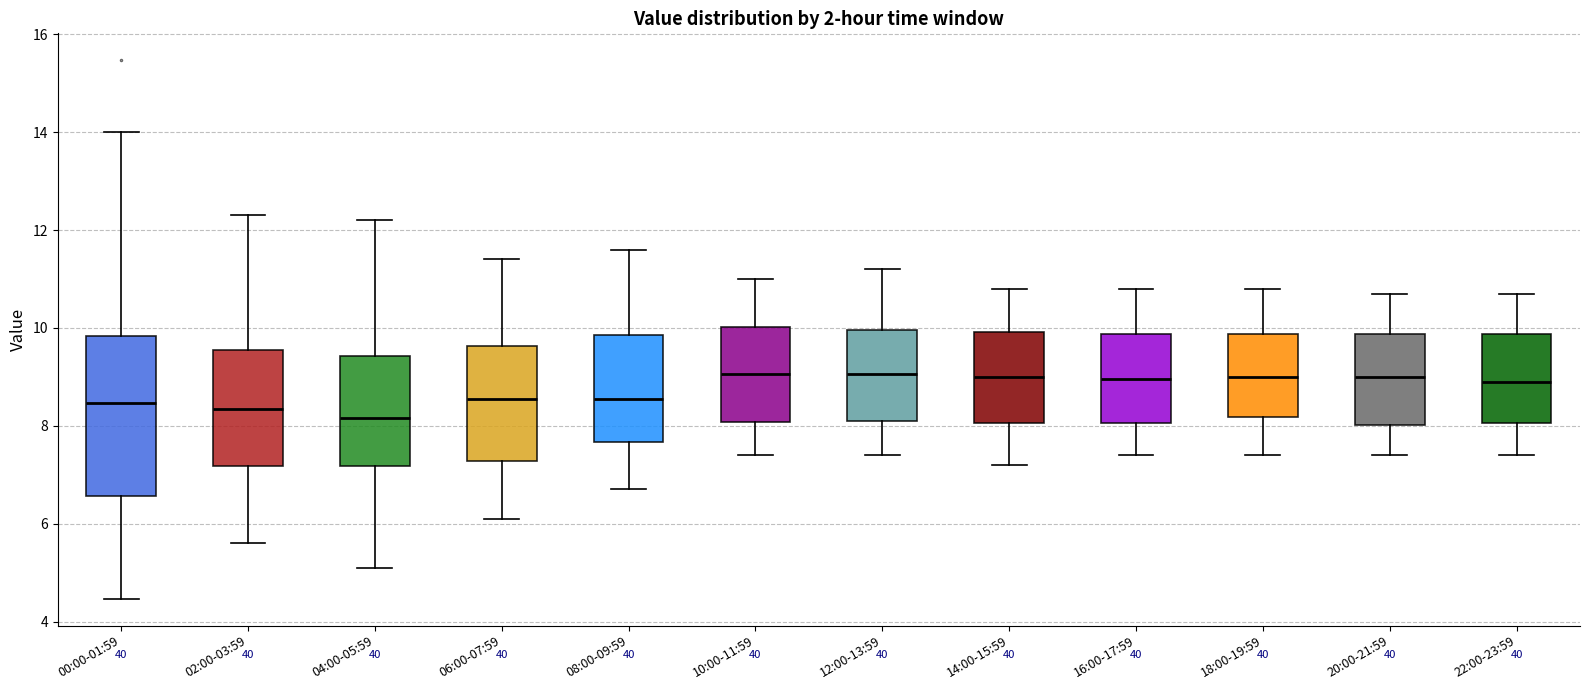

Comparing the boxes themselves (not the whiskers), which one is the tallest?

00:00-01:59